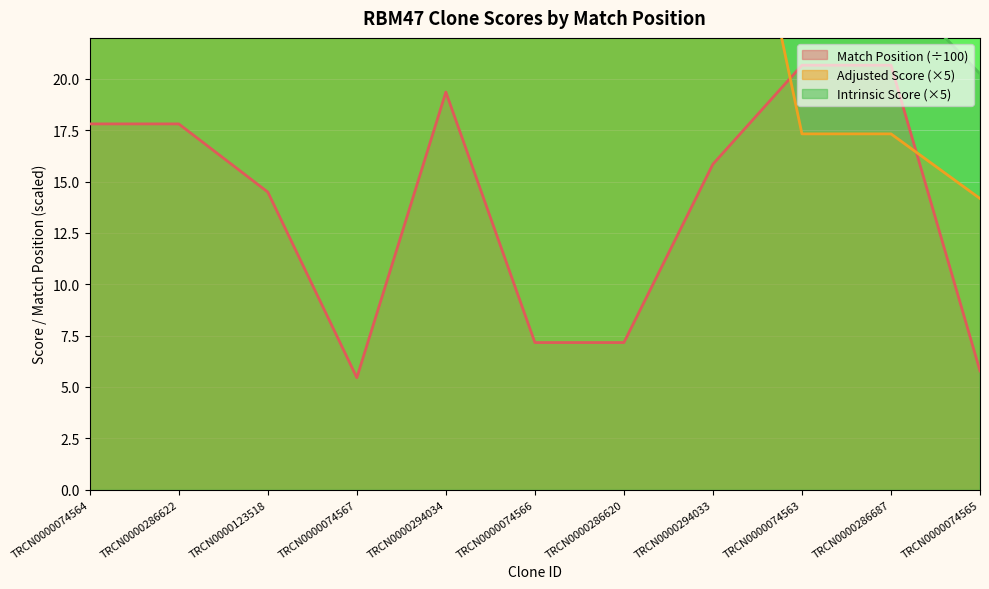

How many intersections are there between Adjusted Score and Match Position?

2